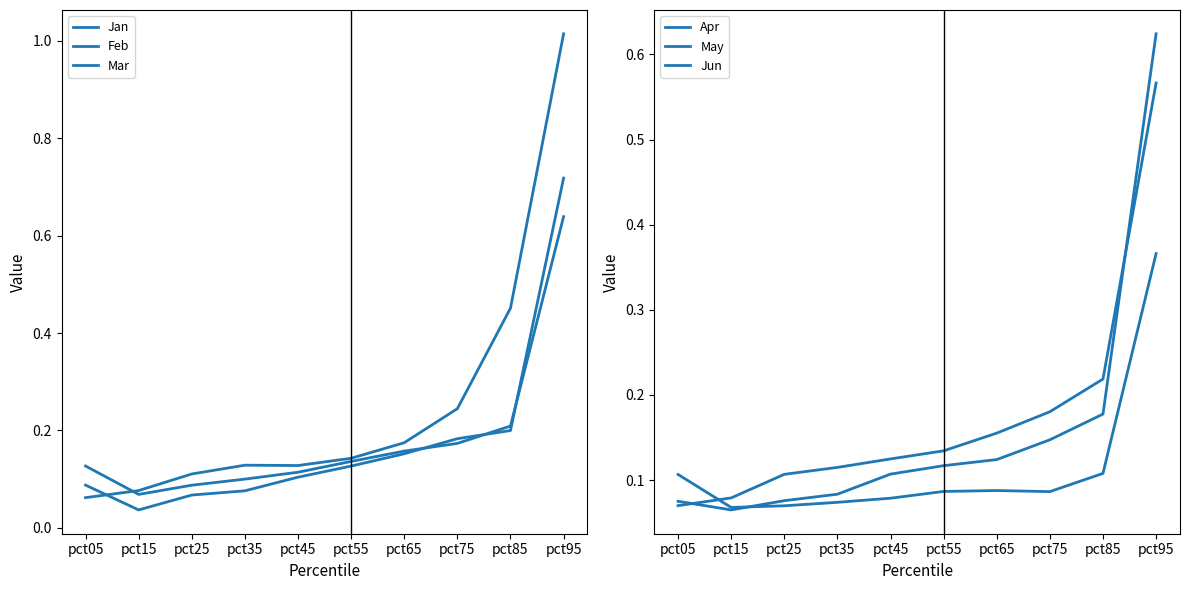

The Feb series shows 0.0 at pct65. True or false?

False